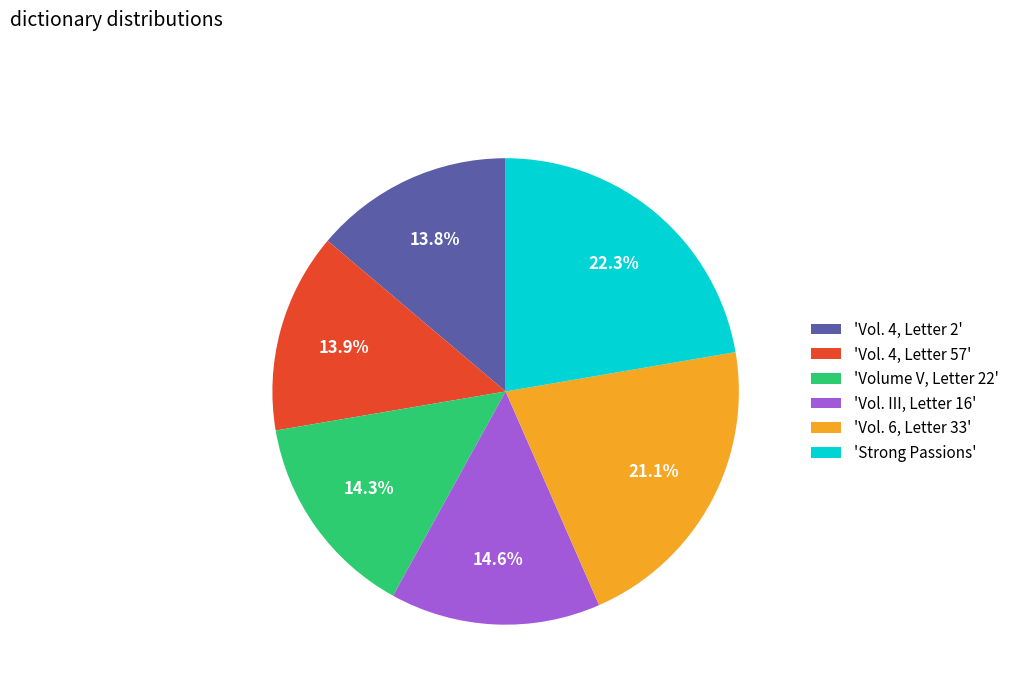

Which category has the biggest portion of the pie?

'Strong Passions'